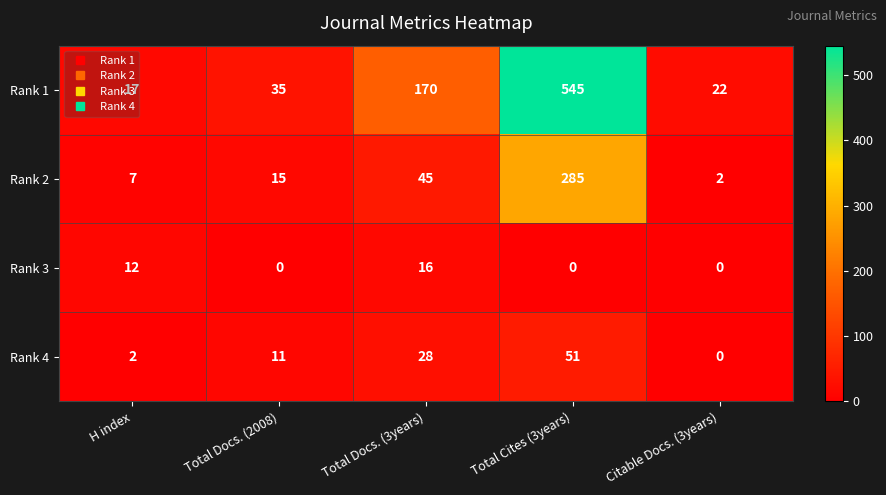

At how many categories does at least one series exceed 247?

1